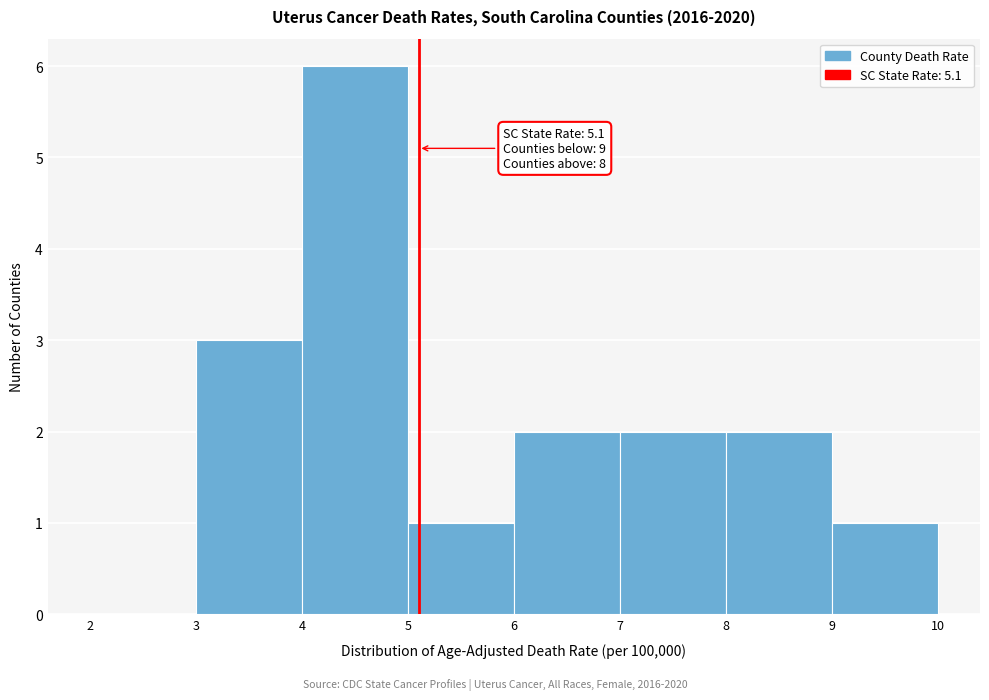

Which range on the x-axis has the tallest bar?

4 to 5